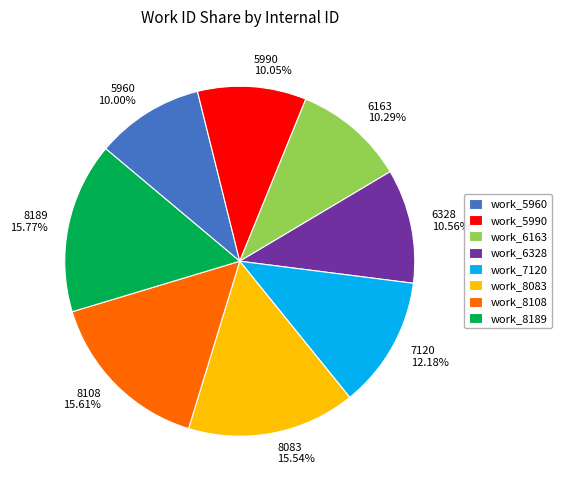

The 8108 slice represents 16% of the pie. True or false?

True